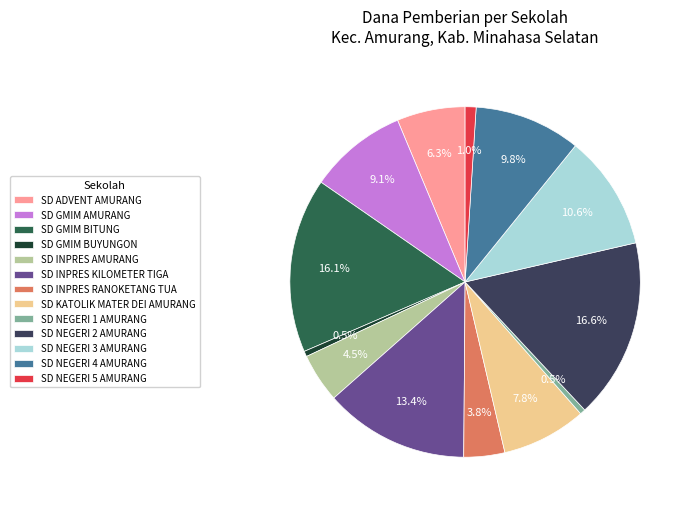

Between SD INPRES KILOMETER TIGA and SD GMIM AMURANG, which is larger?

SD INPRES KILOMETER TIGA